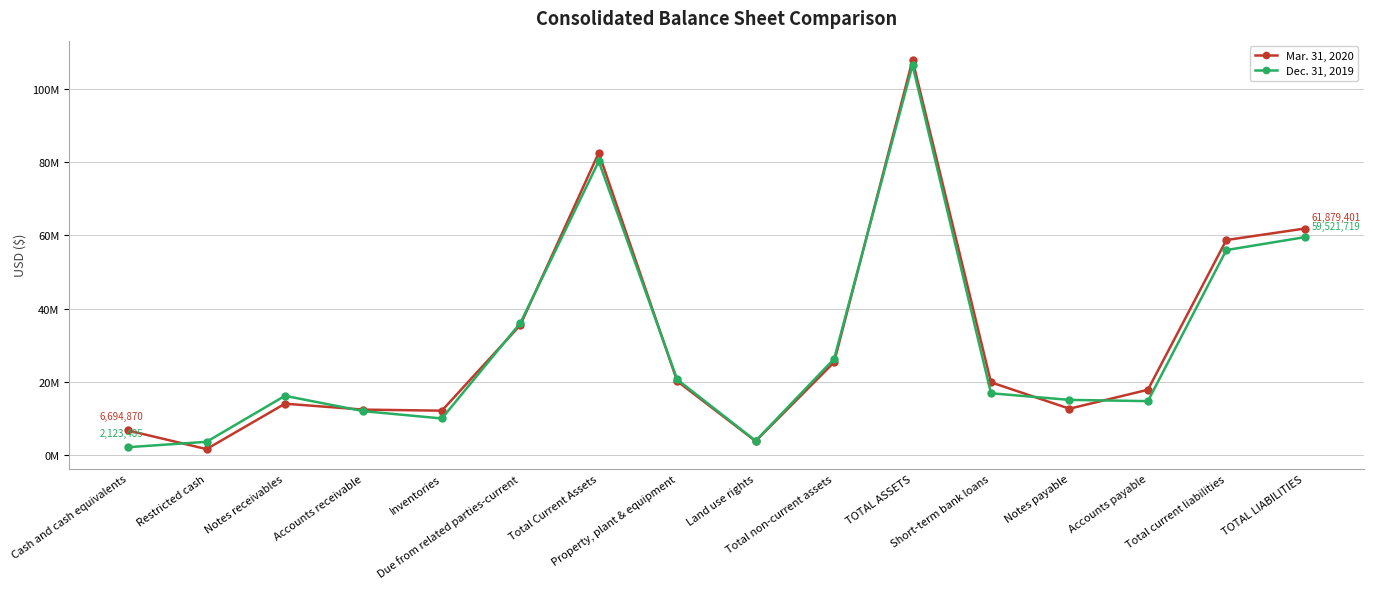

What are all the series names shown in the legend?

Mar. 31, 2020, Dec. 31, 2019